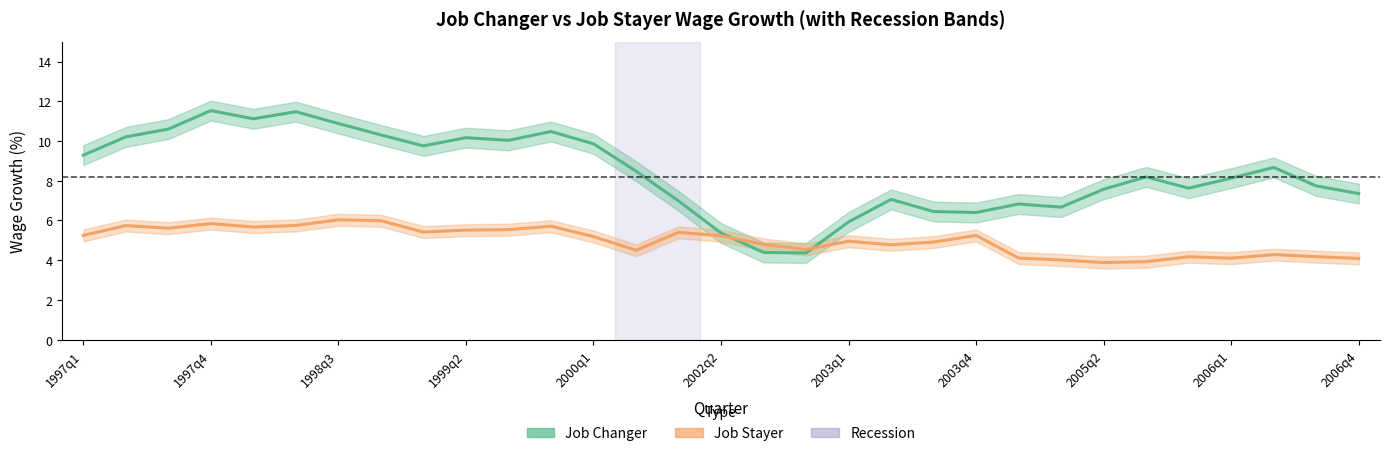

Between 2005q2 and 2006q4, which series saw the biggest shift?

Job Changer